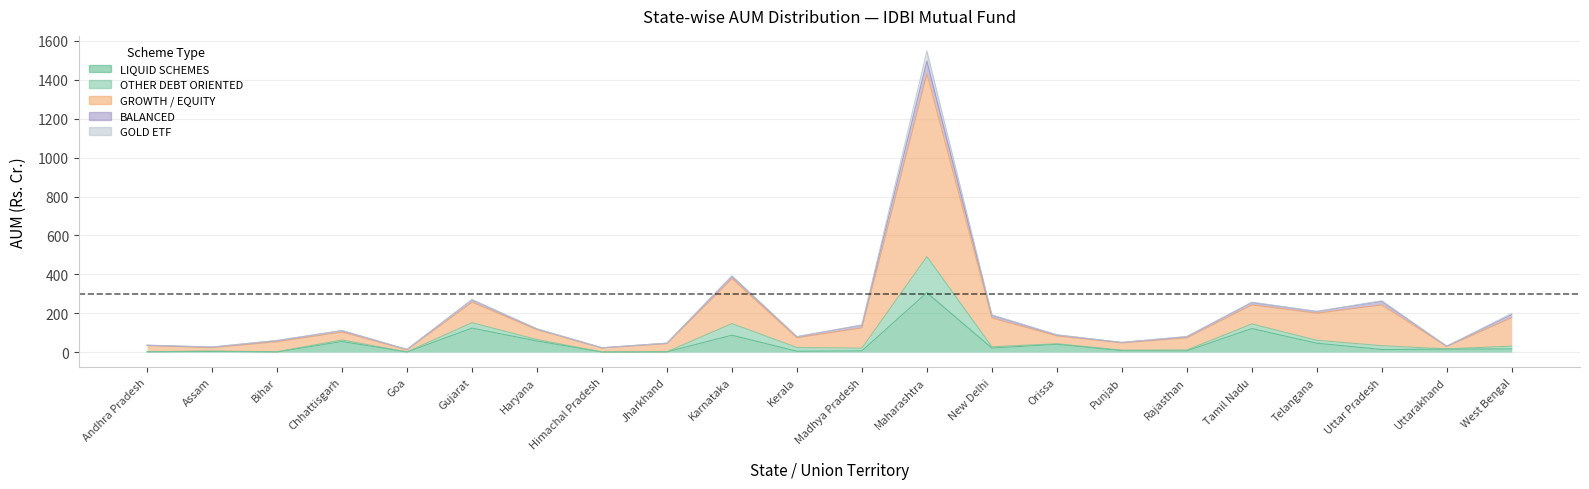

True or false: GROWTH / EQUITY and OTHER DEBT ORIENTED intersect in this chart.

False